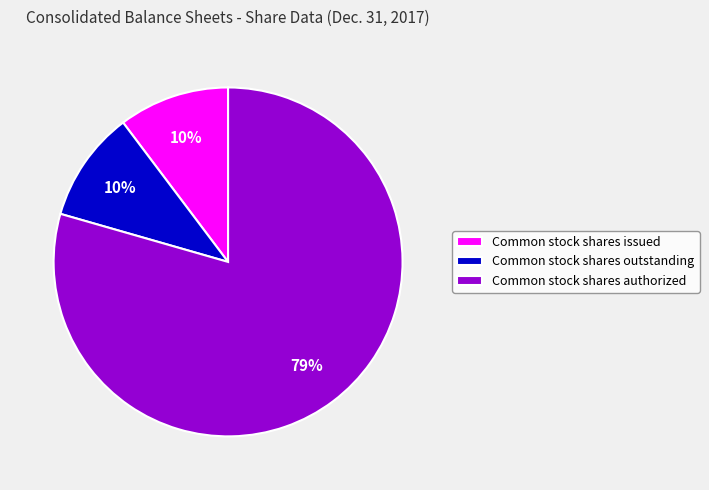

To the nearest percent, what portion does Common stock shares issued represent?

10%